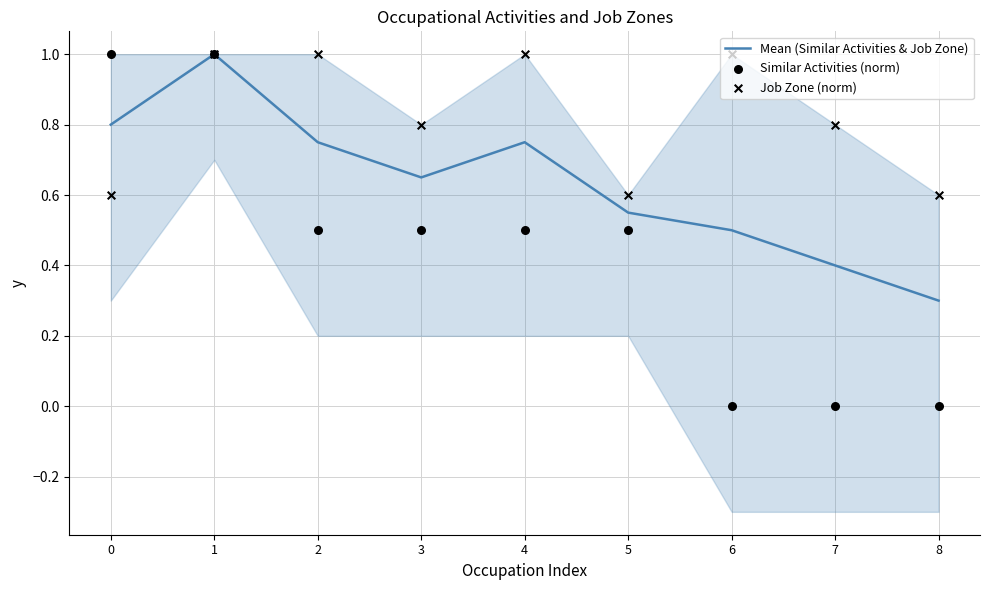

Is the value of Job Zone (norm) at 0 greater than the value of Mean (Similar Activities & Job Zone) at 7?

Yes